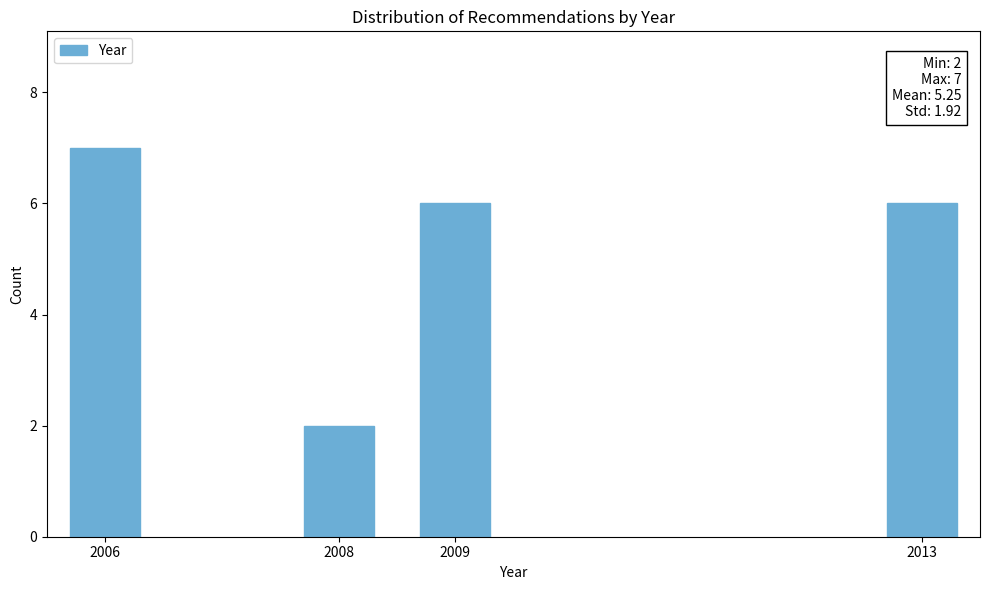

Reading left to right, transcribe all the data shown in this chart.

2006=7	2008=2	2009=6	2013=6